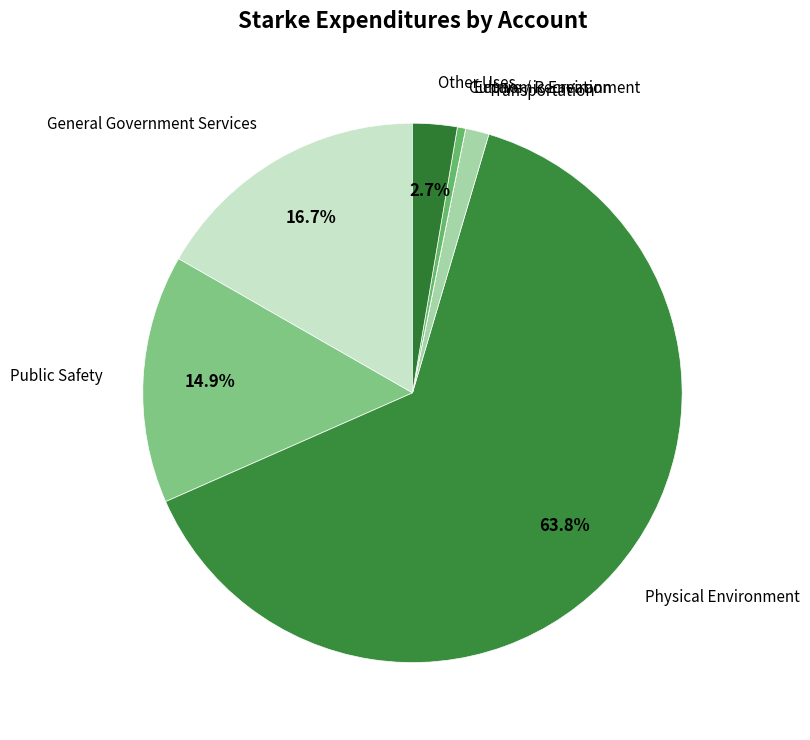

True or false: Physical Environment accounts for 64% of the total.

True